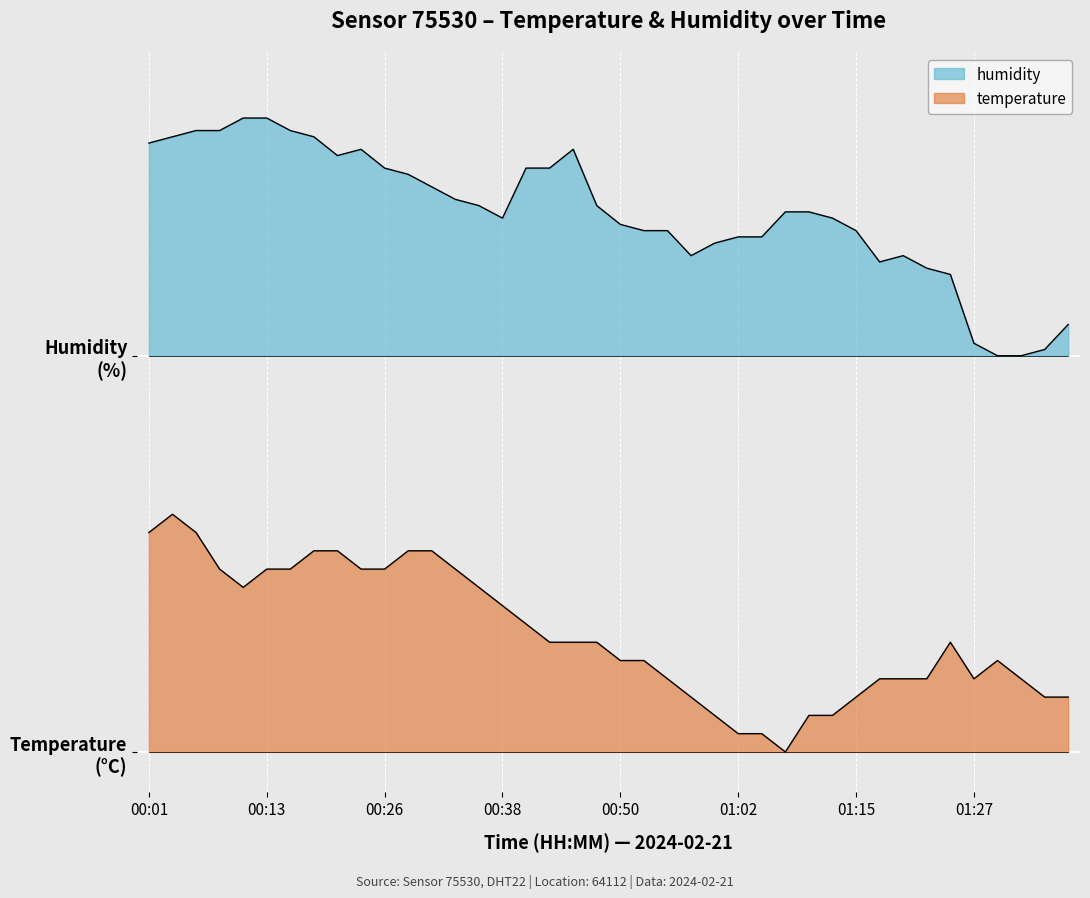

Is it true that temperature equals 0.5 at 00:40?

False